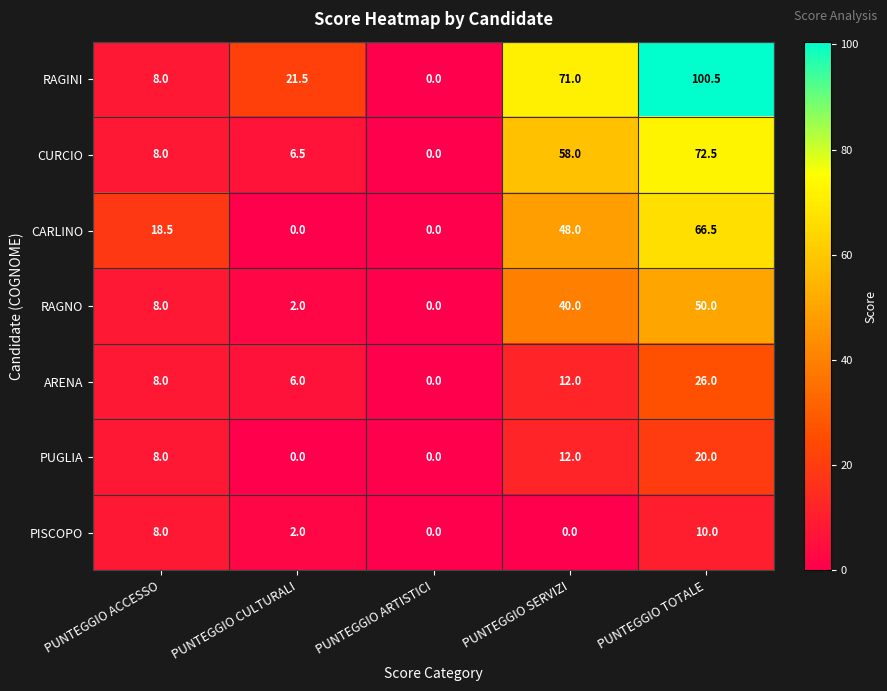

What is the greatest value displayed?

100.5